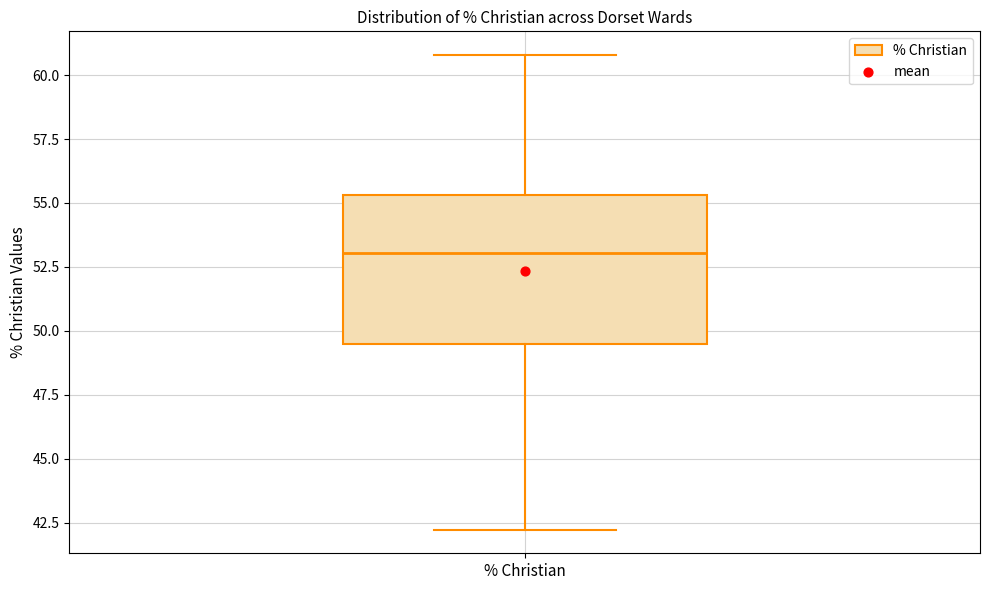

Where is the upper edge of the box for % Christian on the y-axis? The values are not printed on the chart, so give them approximately, as read against the axis.

55.5